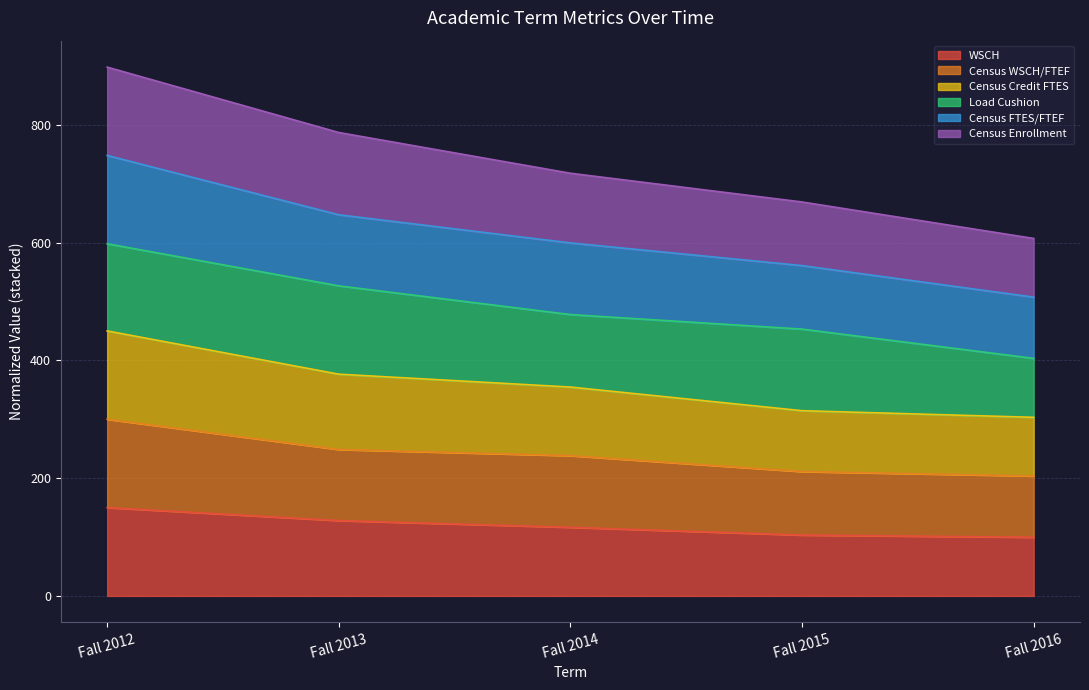

At which category is the sum across all series the highest?

Fall 2012